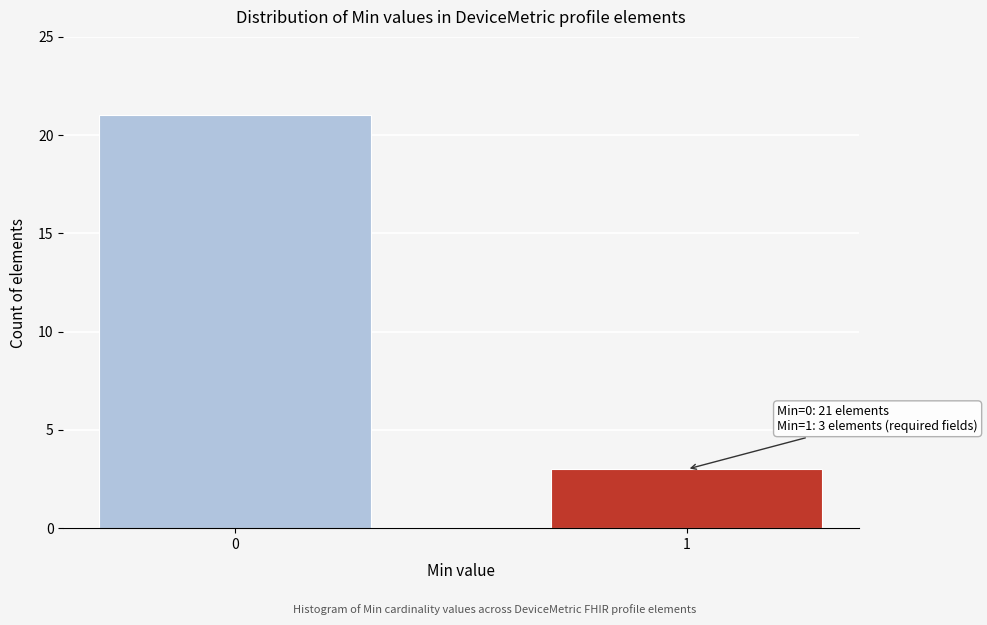

Reading left to right, transcribe all the data shown in this chart.

0=21	1=3